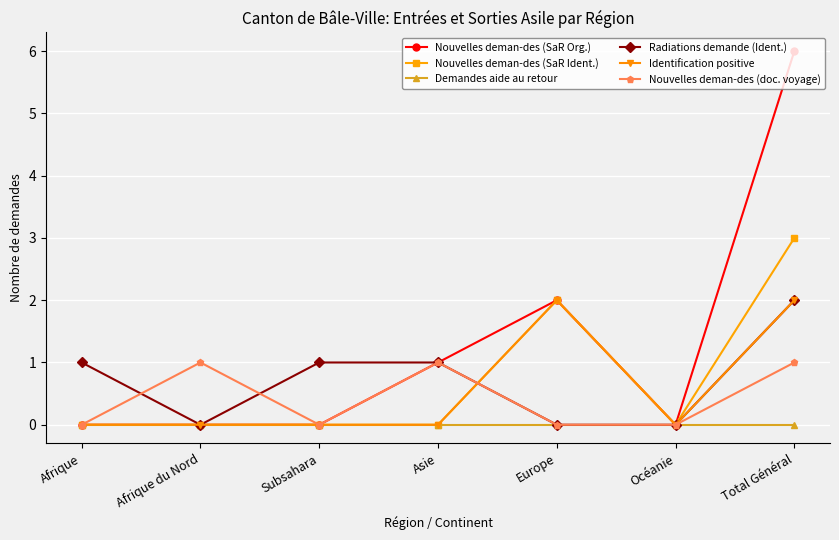

At which category is the sum across all series the highest?

Total Général